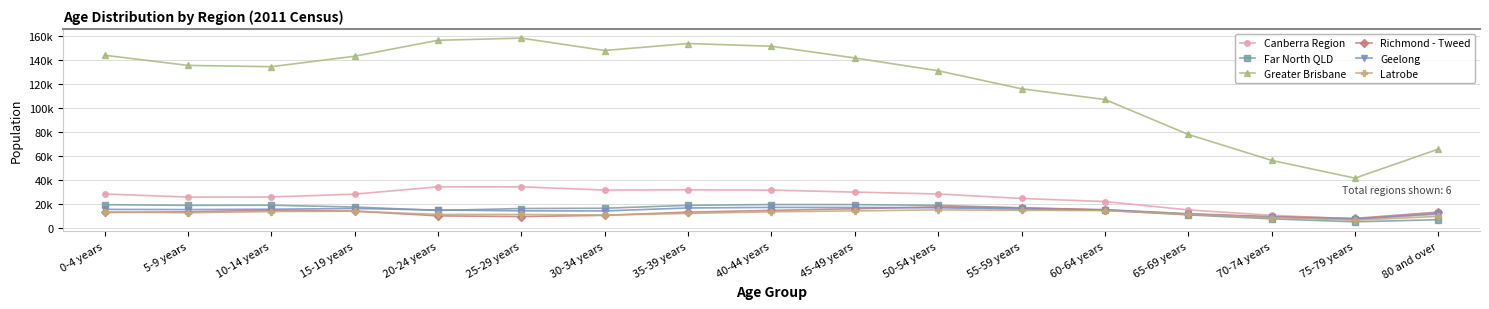

True or false: Geelong has more than 0 points higher than both neighbors.

True